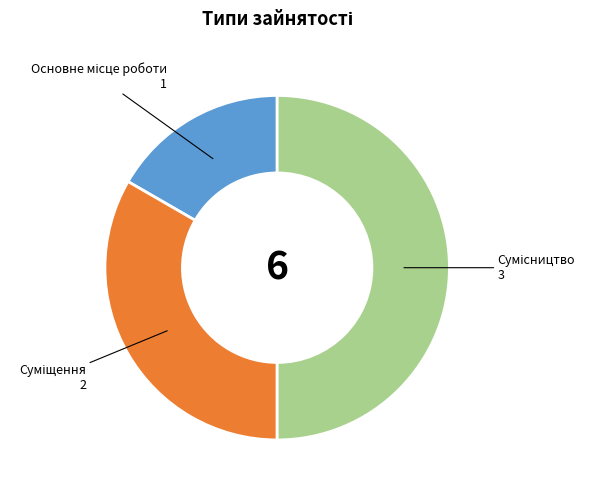

The Основне місце роботи slice represents 17% of the pie. True or false?

True